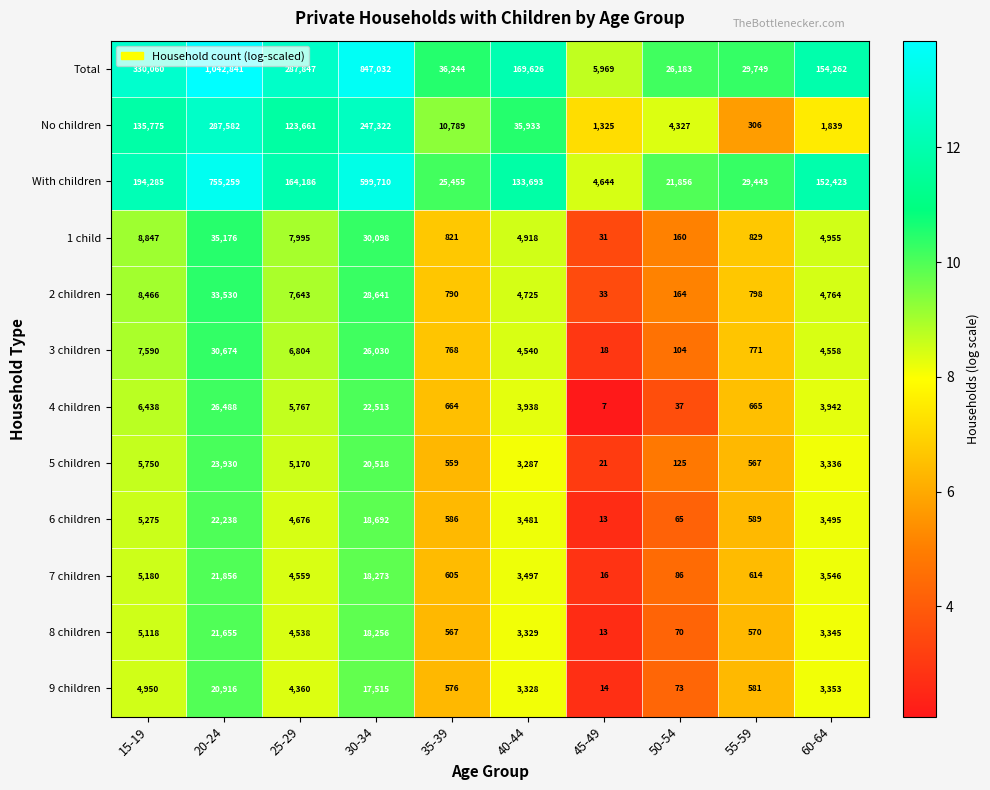

What is the difference between the maximum and second lowest values in the 2 children series?

33366